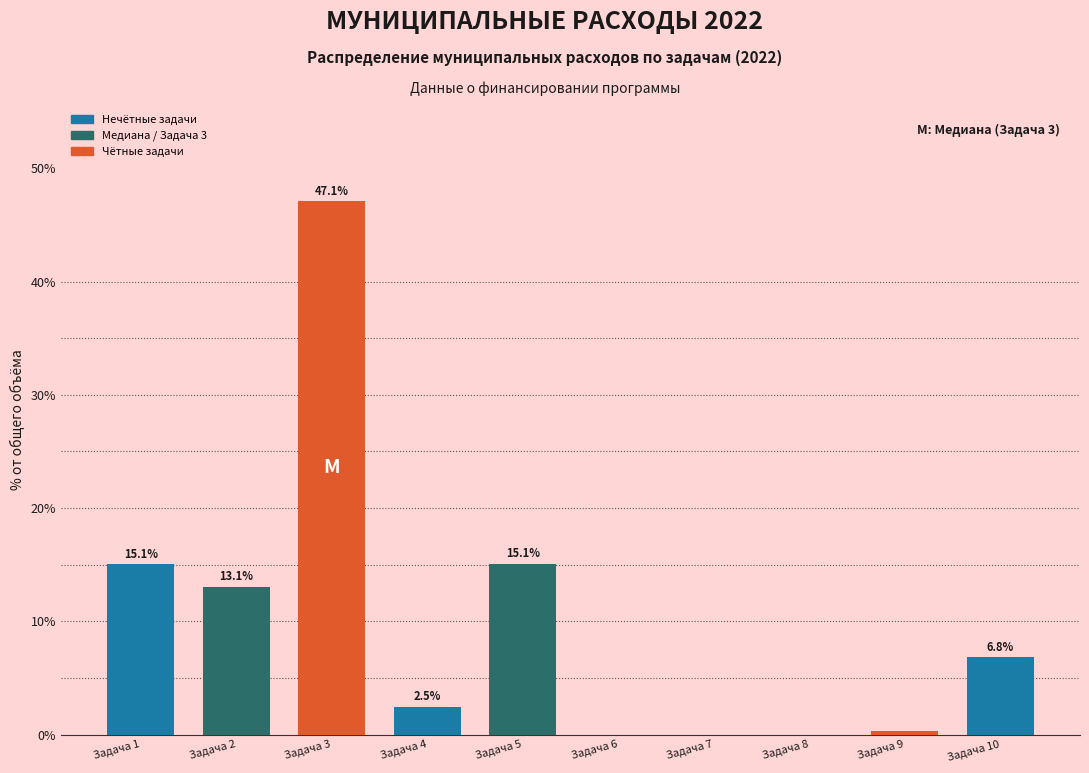

Where does the data first go above 6?

Задача 1